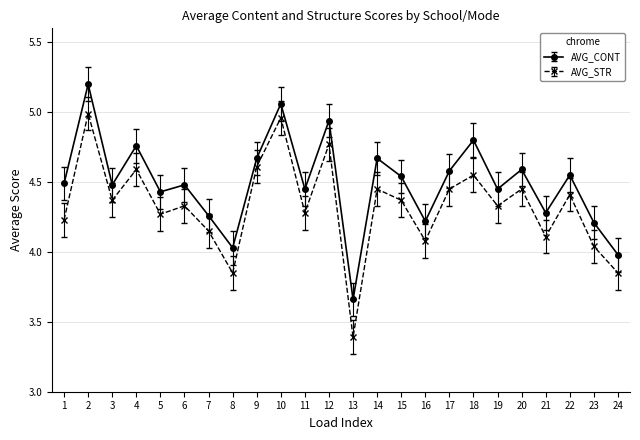

Rank the series by their average value, from highest to lowest.

AVG_CONT, AVG_STR